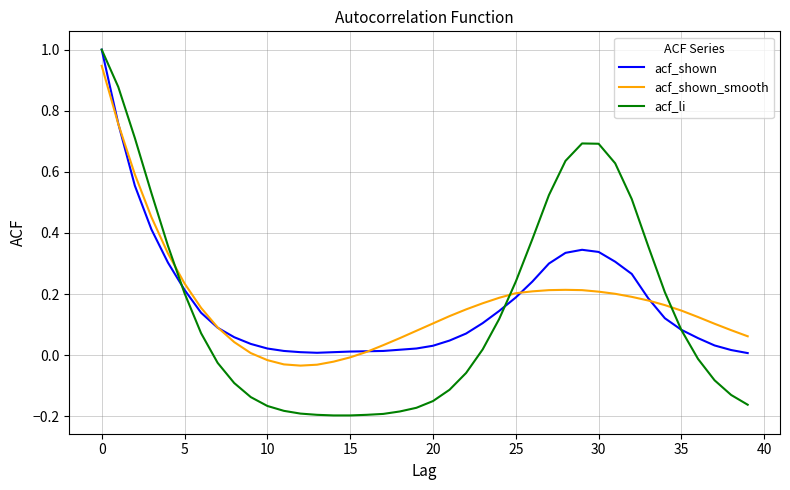

What is the greatest value displayed?

1.0